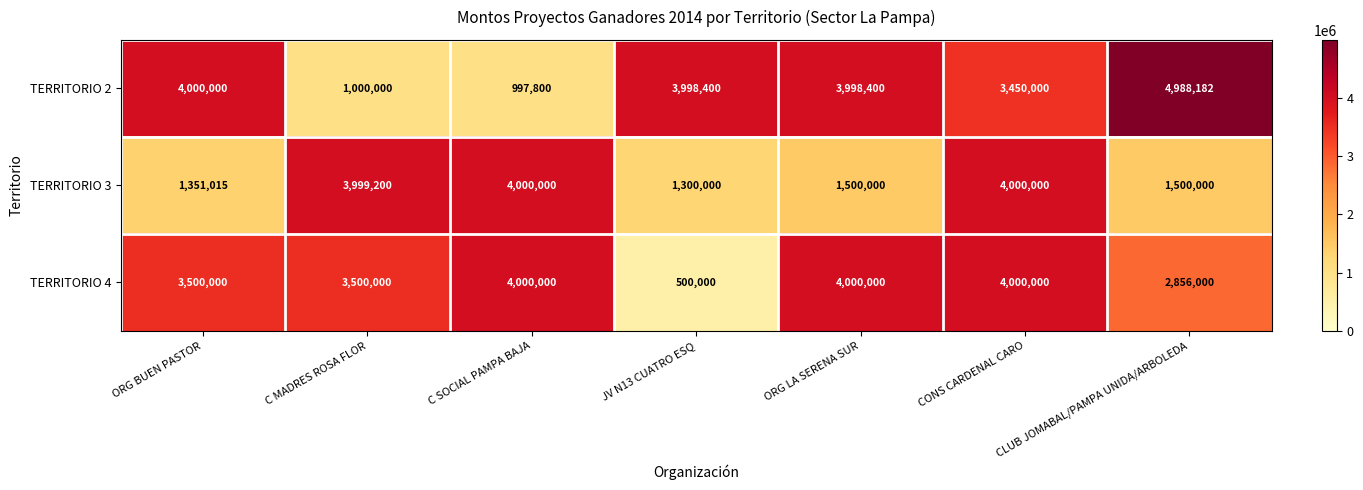

True or false: TERRITORIO 3 has a value of 1500000 at ORG LA SERENA SUR.

True